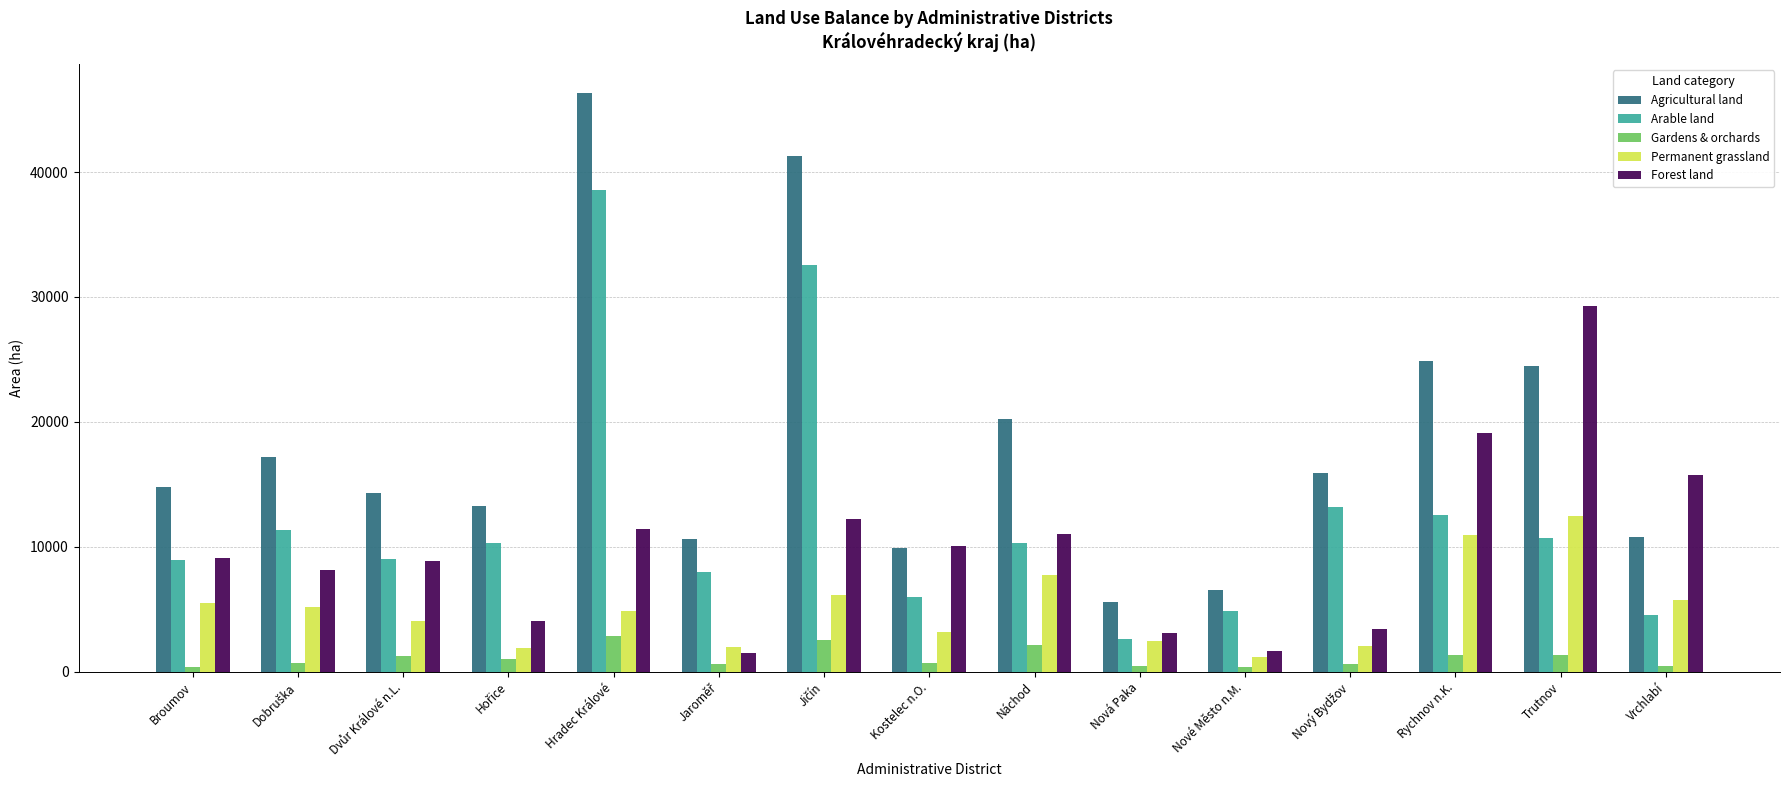

List the series in order of their peak value, lowest first.

Gardens & orchards, Permanent grassland, Forest land, Arable land, Agricultural land